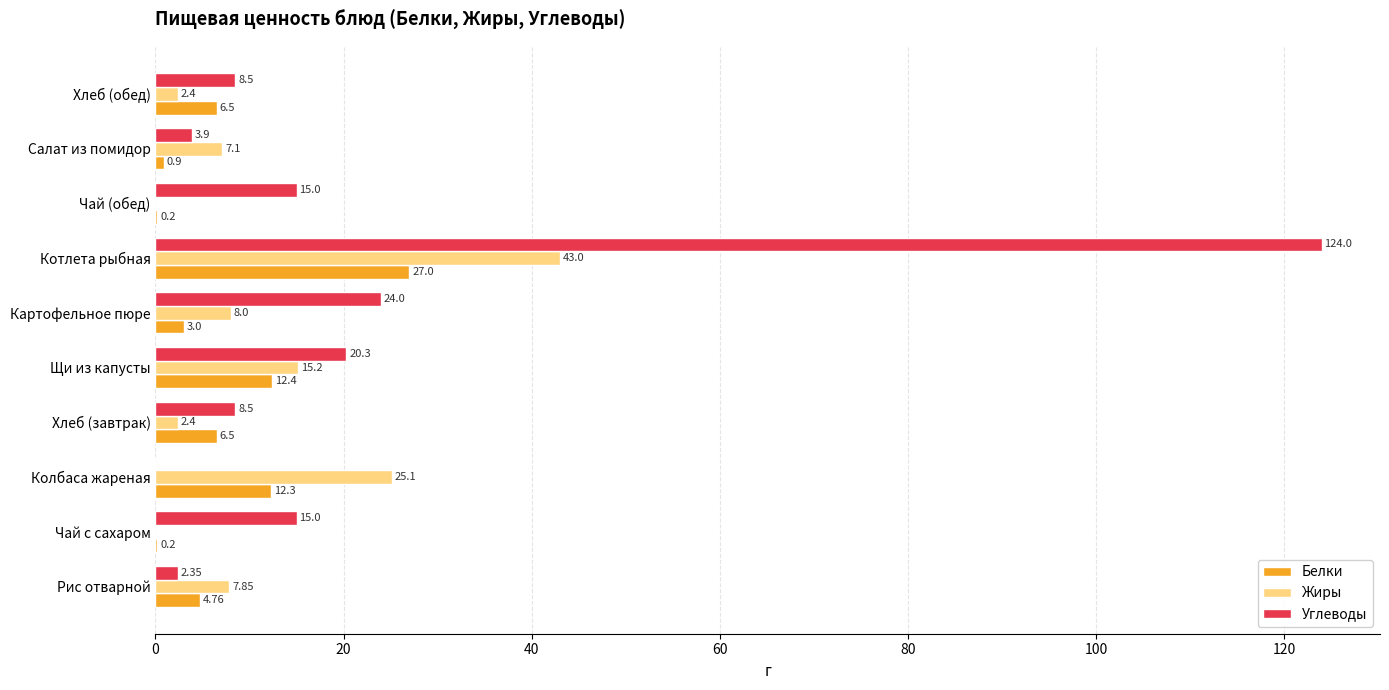

Which category has the highest value in the Жиры series?

Котлета рыбная